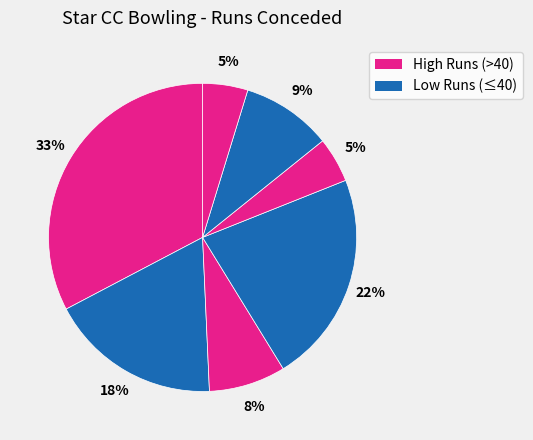

How many segments does this pie chart have?

7